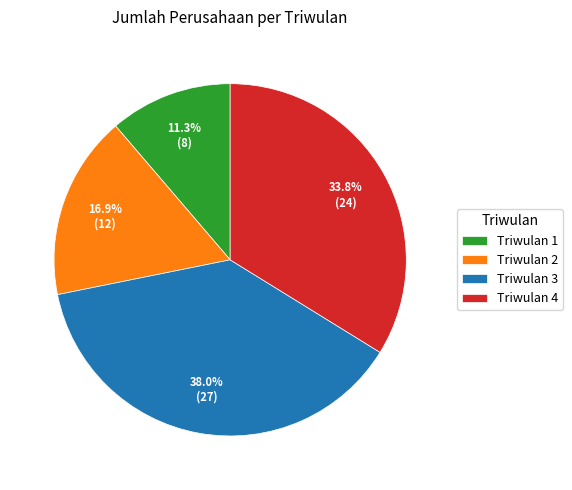

Which category has the biggest portion of the pie?

Triwulan 3